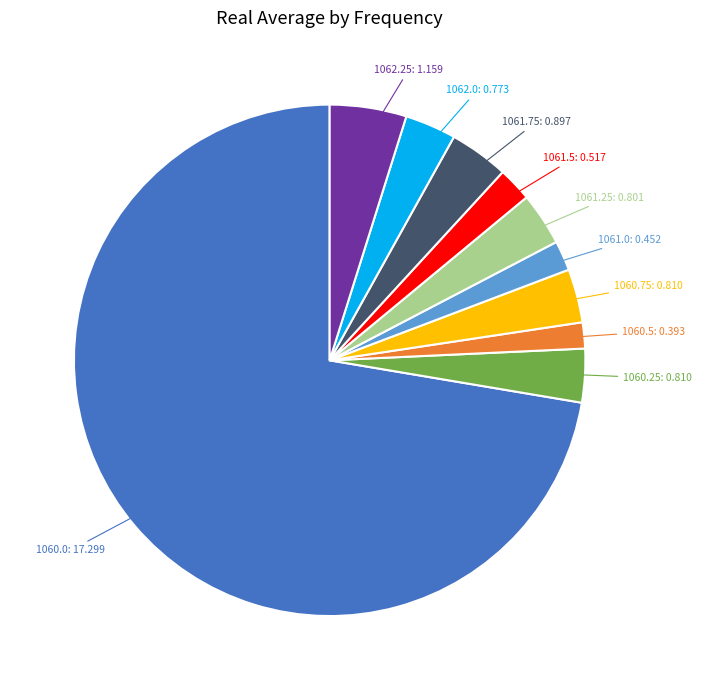

Does any single category account for the majority?

Yes